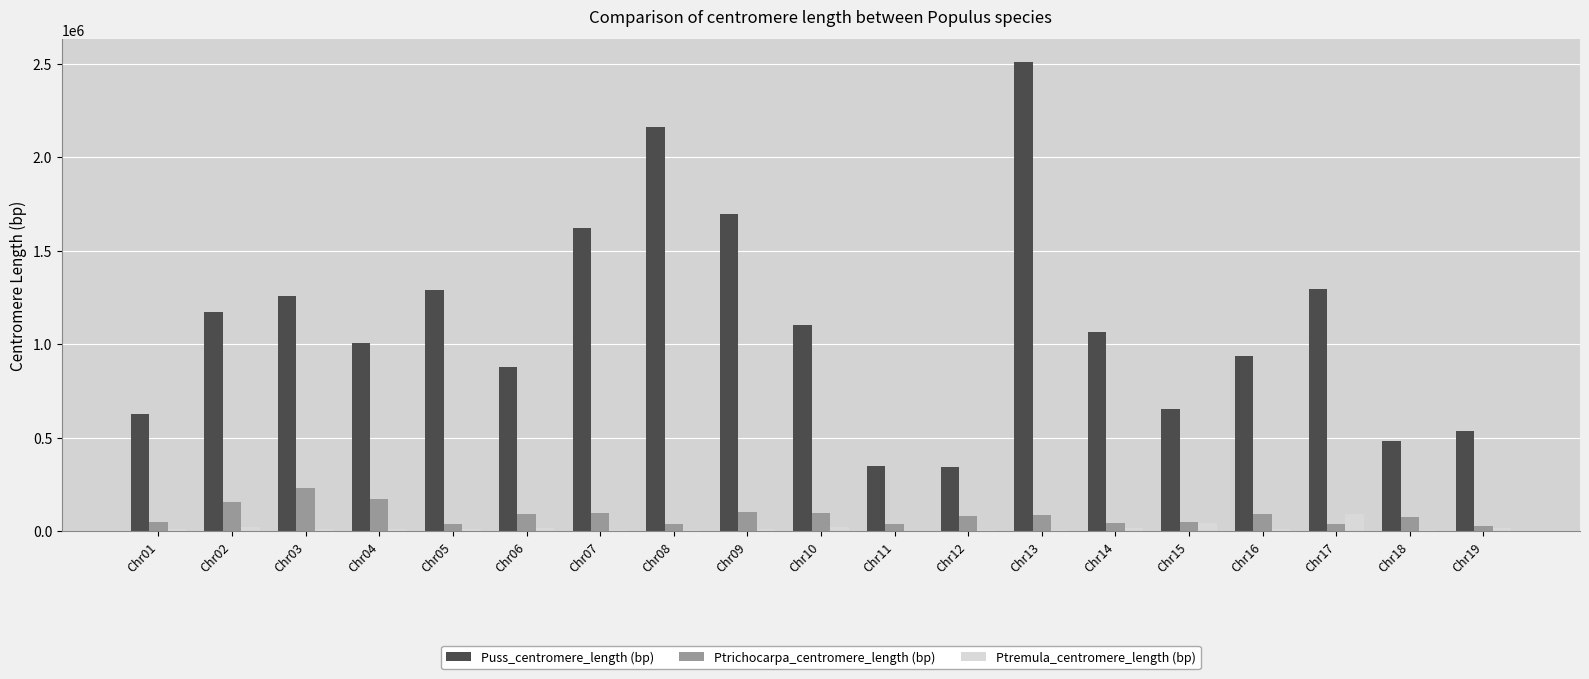

Which series has the largest total across all categories?

Puss_centromere_length (bp)